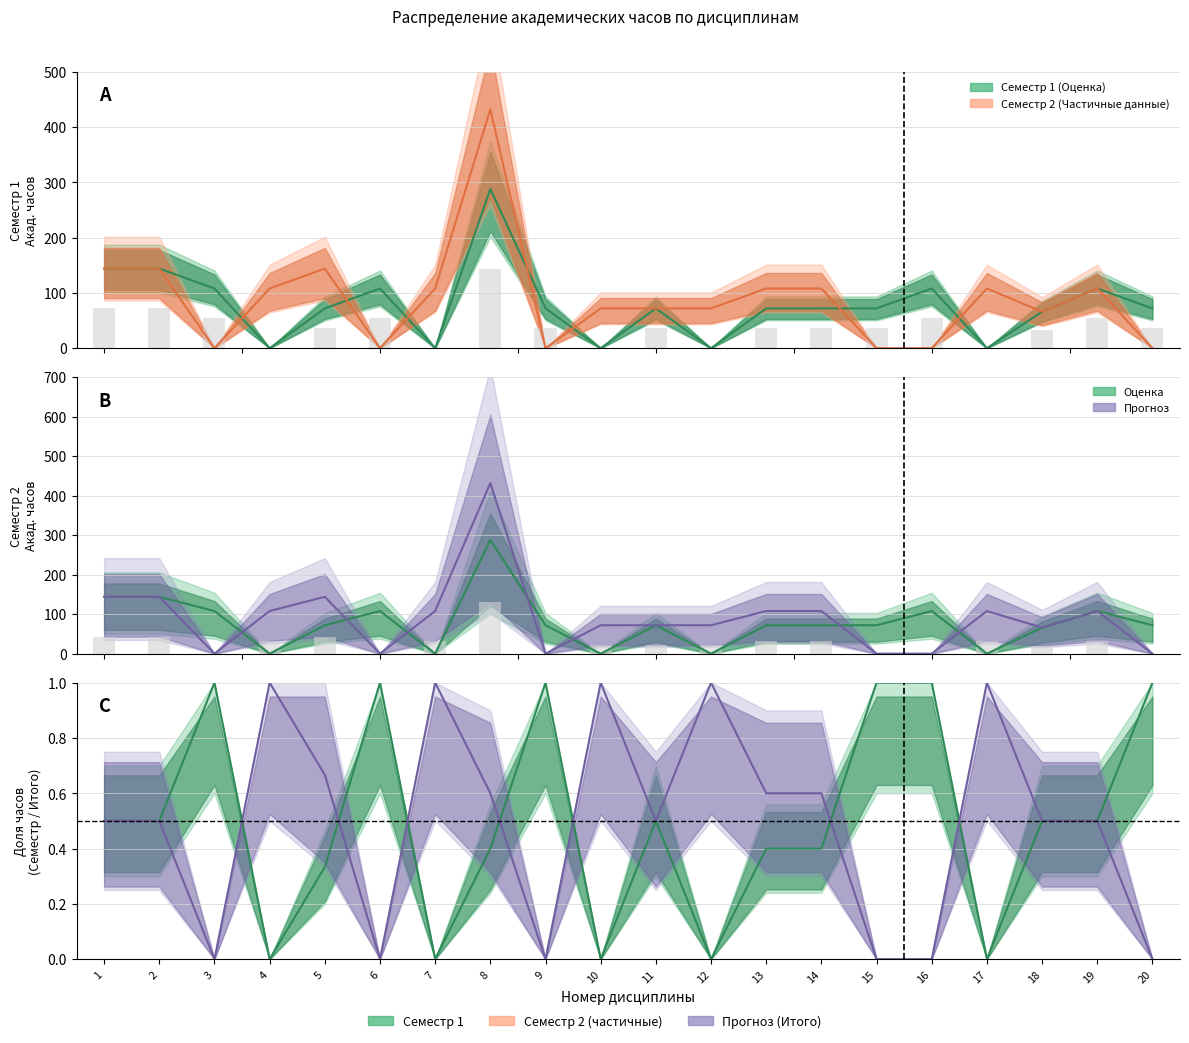

Between 14 and 10, which is larger?

14